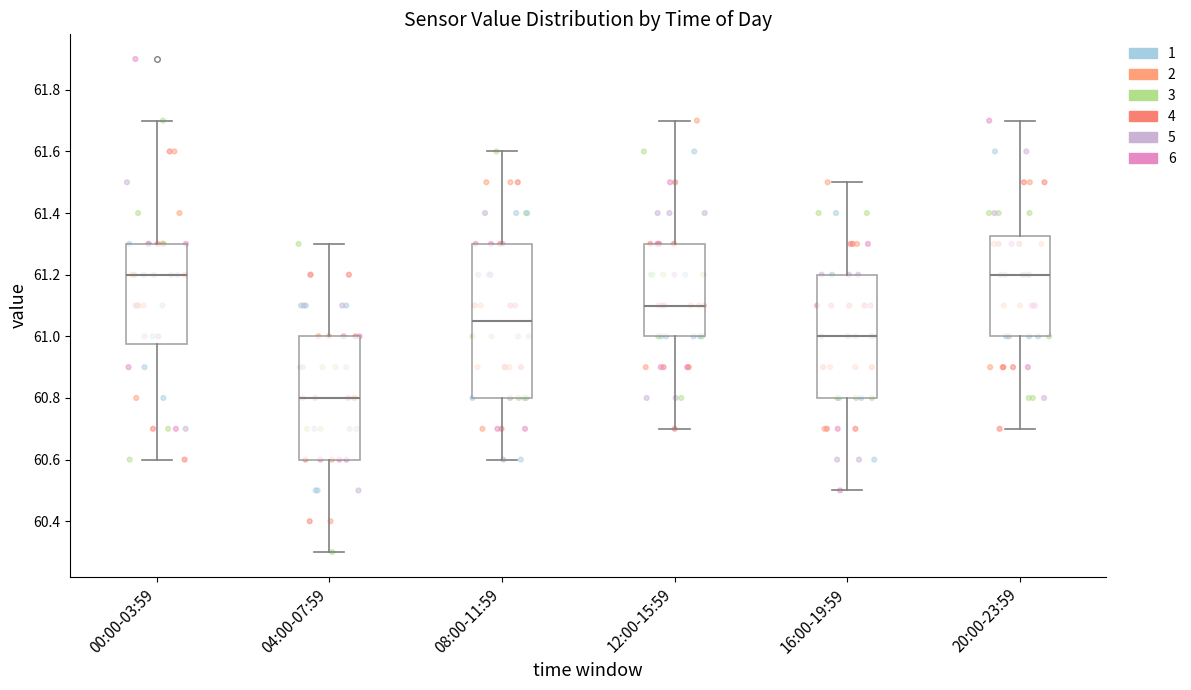

Comparing the boxes themselves (not the whiskers), which one is the tallest?

08:00-11:59